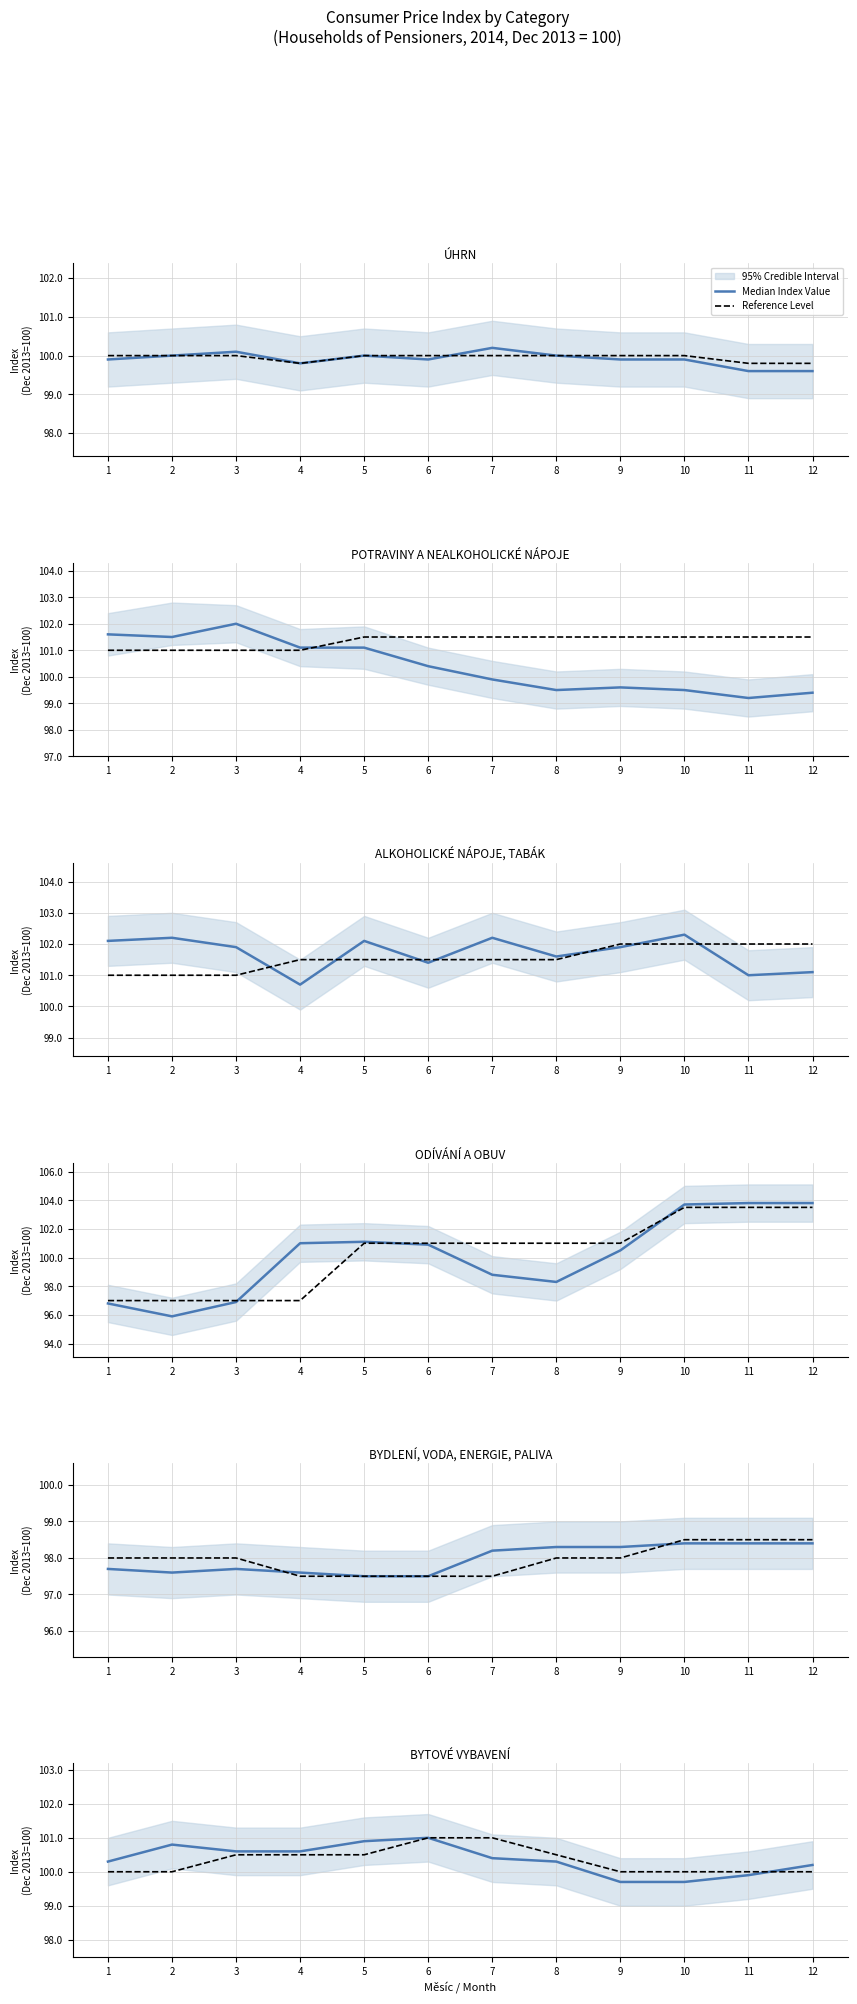

Between 3 and 10, which series saw the biggest shift?

Median Index Value